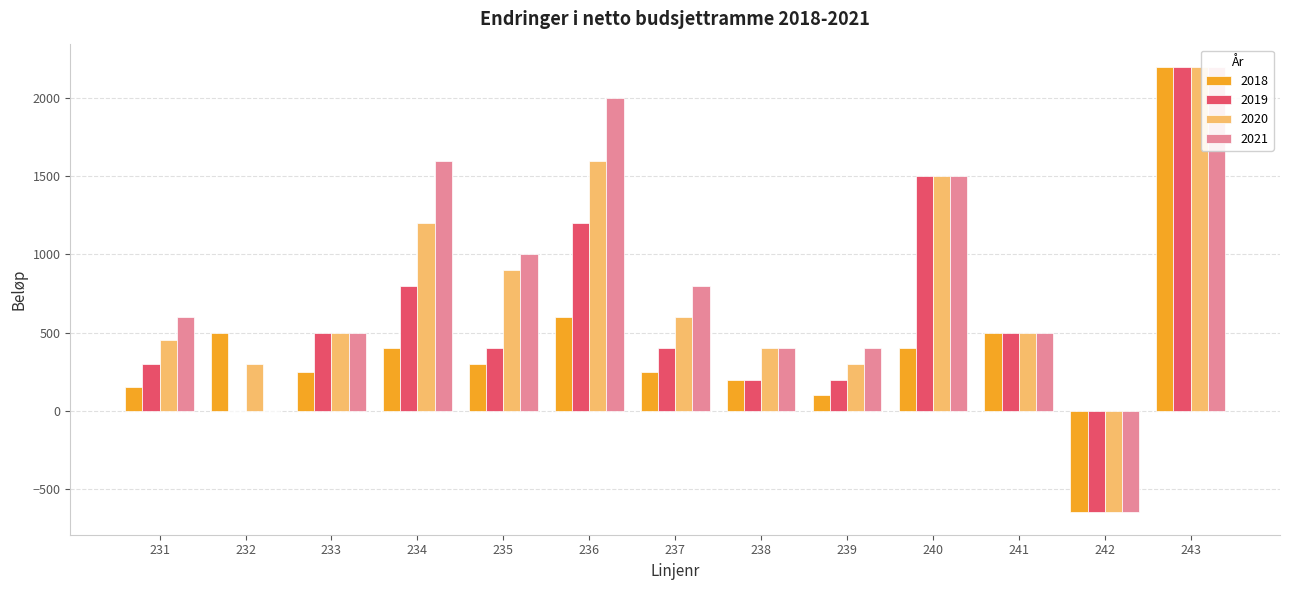

Which series has the widest spread of values?

2018